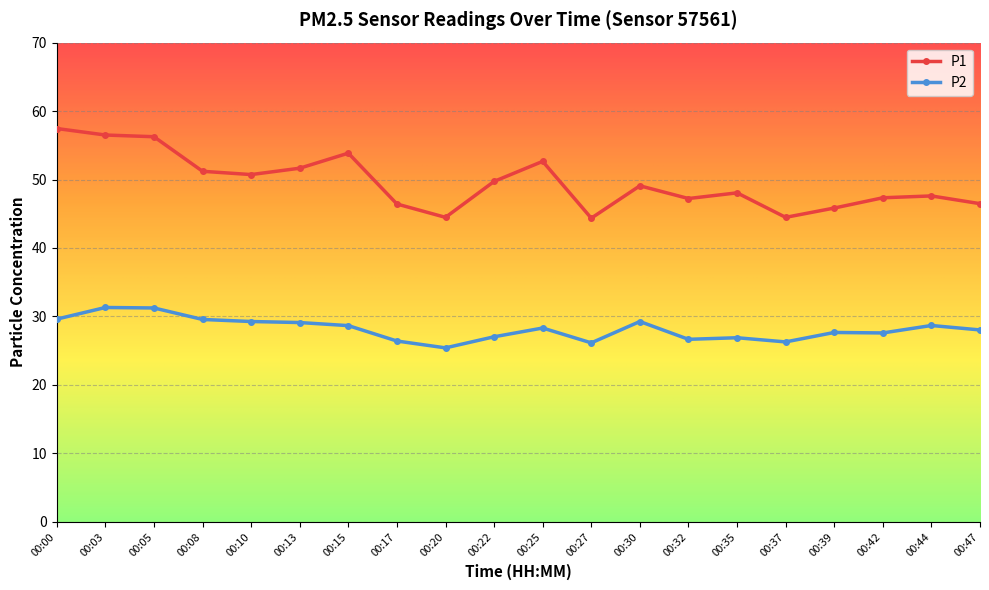

What is the difference between the maximum and minimum values in the P2 series?

5.9